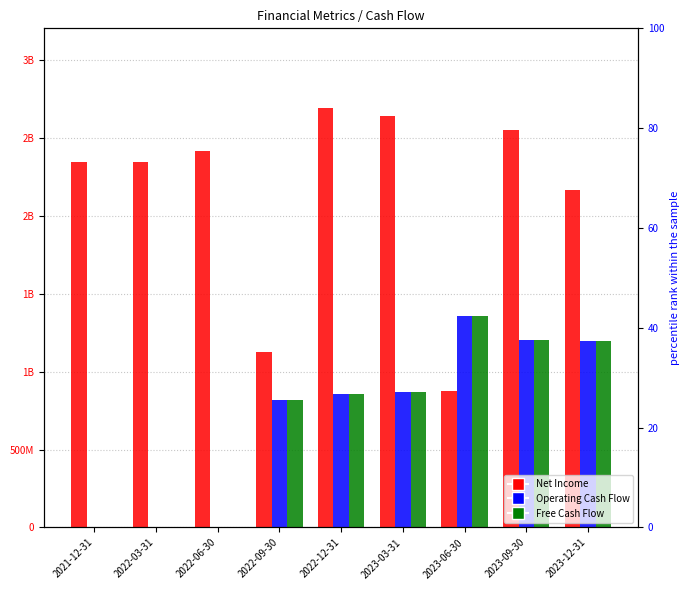

Rank the series at 2023-12-31 from lowest to highest value.

Operating Cash Flow, Free Cash Flow, Net Income